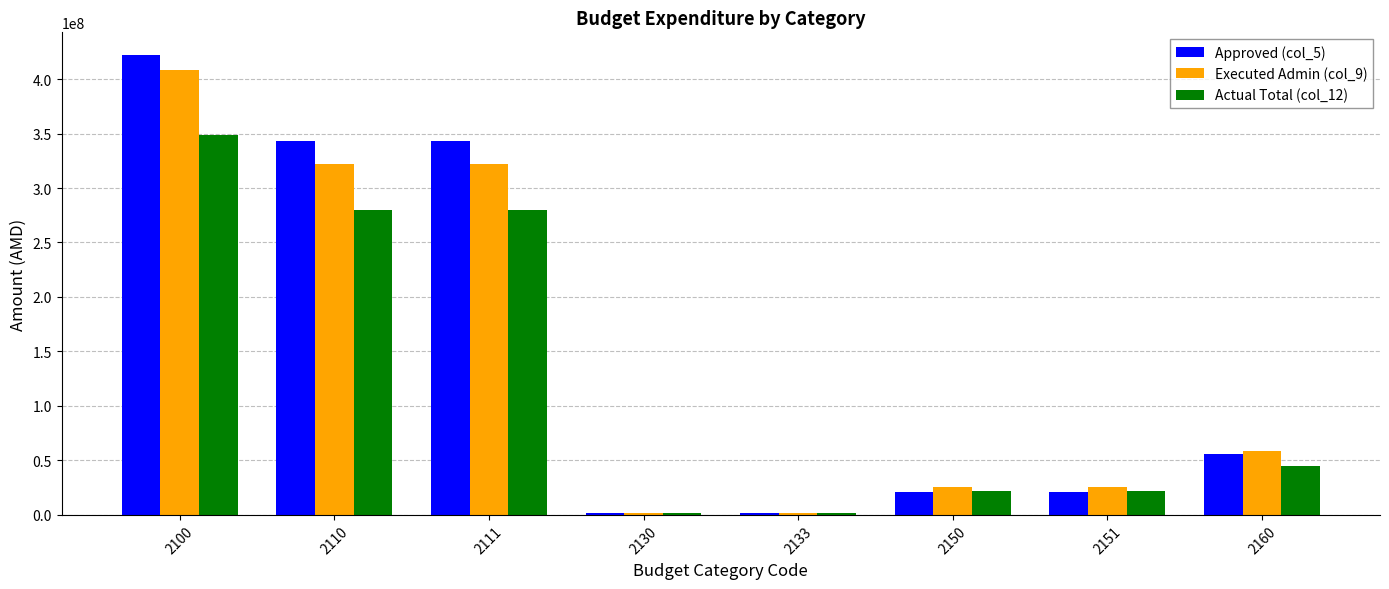

Is the value of Executed Admin (col_9) at 2133 greater than the value of Actual Total (col_12) at 2110?

No